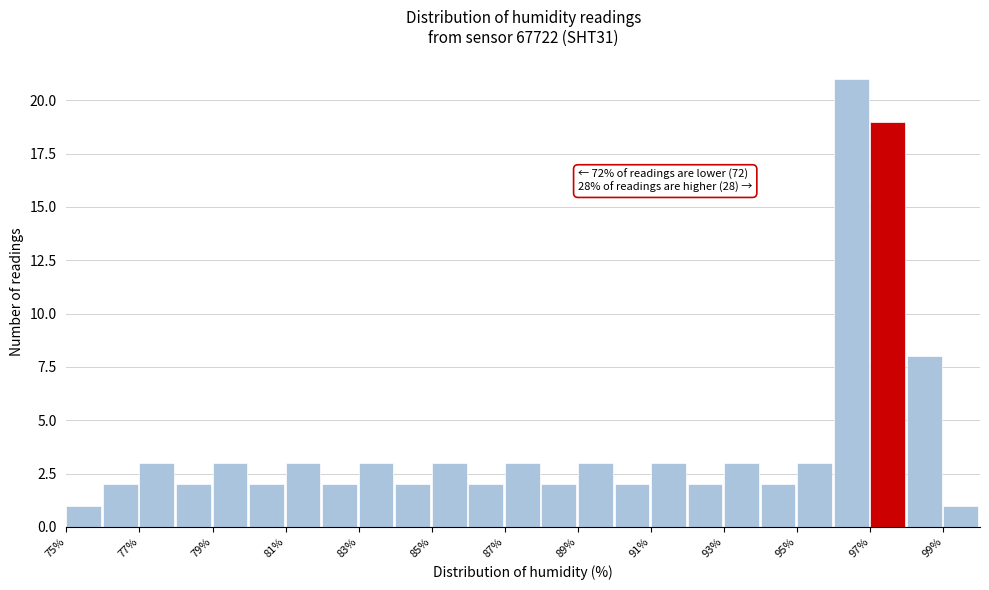

Which range on the x-axis has the tallest bar?

96 to 97